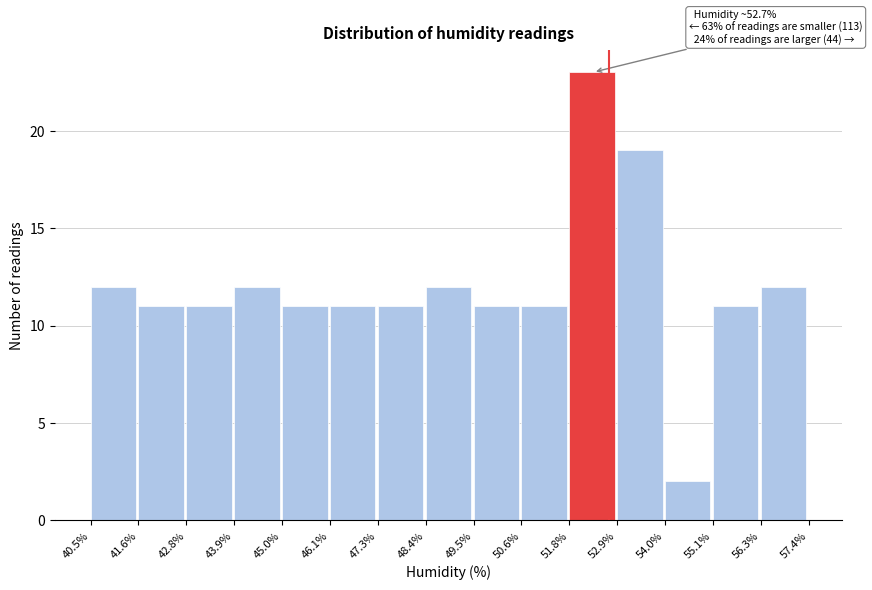

Over which range of the x-axis is the bar tallest?

51.8% to 52.9%